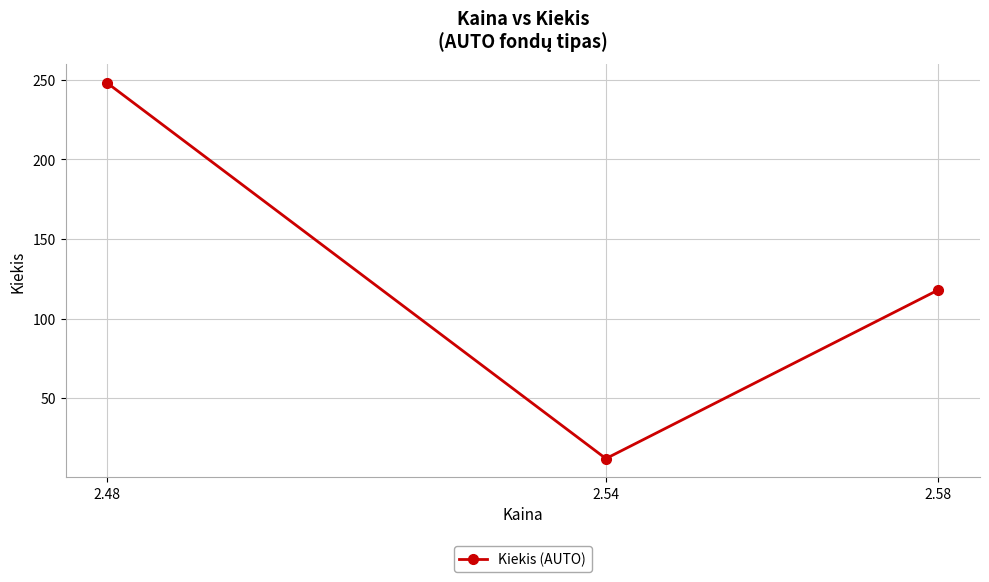

How many series are shown in this chart?

1